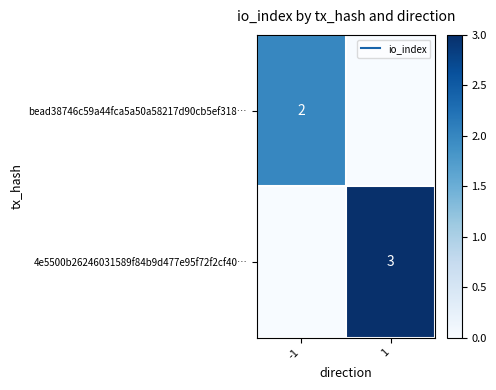

What is the total value across all series at 1?

3